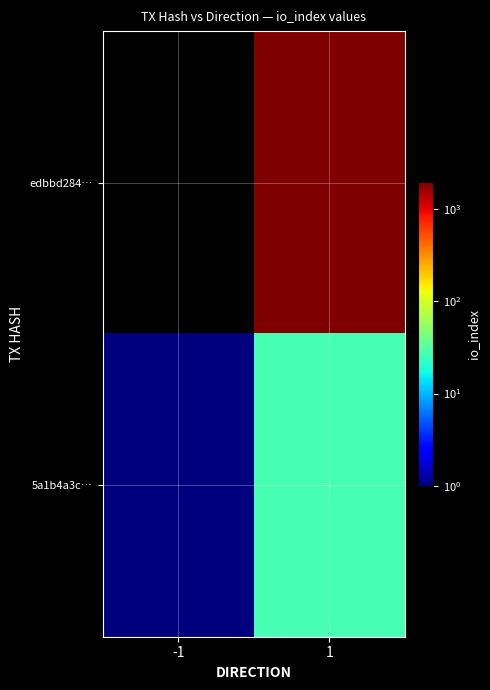

Reading left to right, transcribe all the data shown in this chart.

edbbd284…: -1=-1	1=1957
5a1b4a3c…: -1=1	1=27